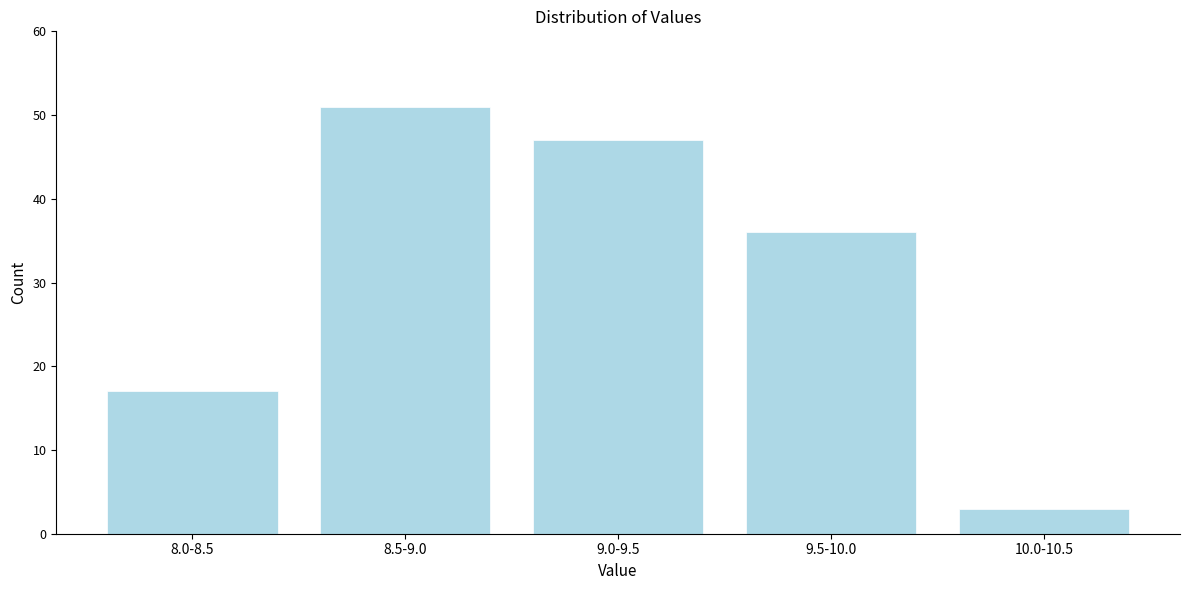

Reading right to left, extract all data points from this chart.

3	36	47	51	17